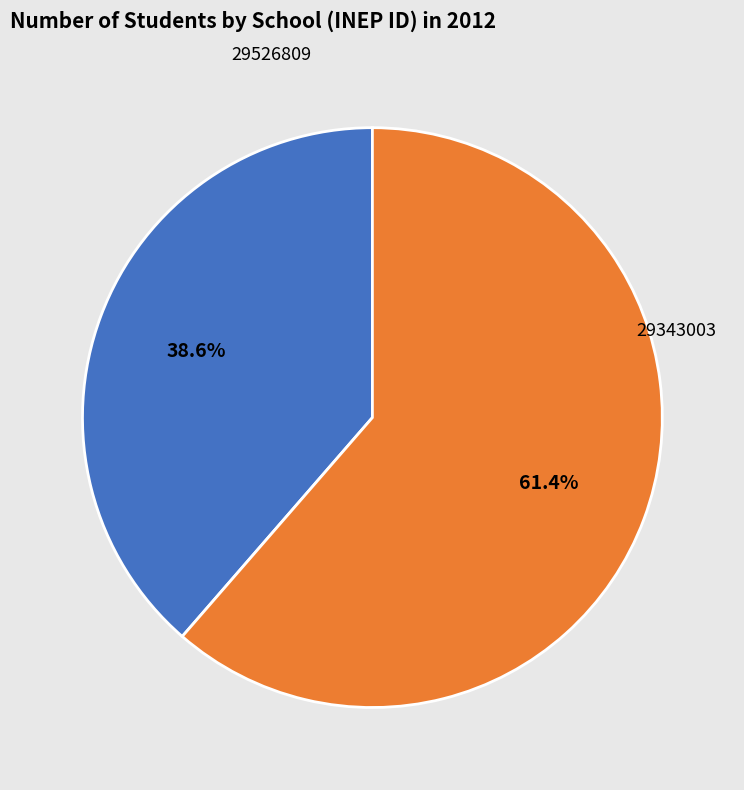

What is the largest slice in the pie chart?

29343003